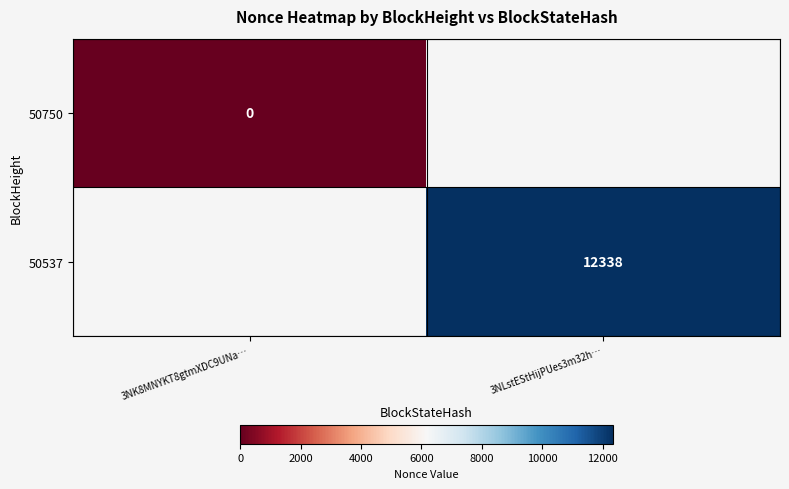

What is the greatest value displayed?

12338.0